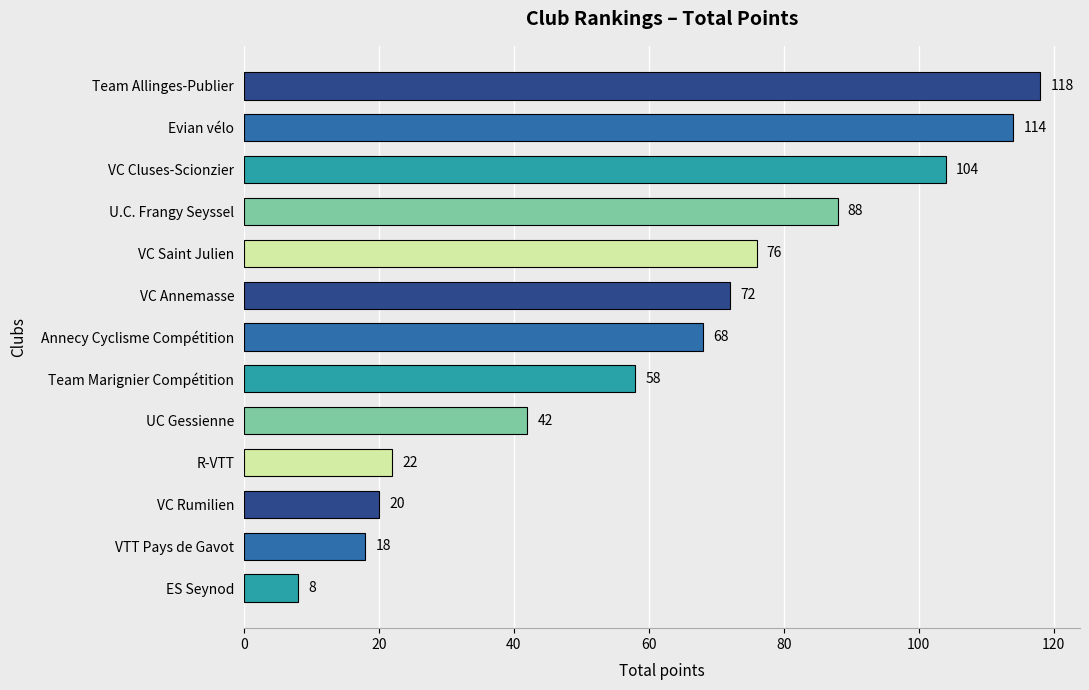

List the labels in order of value, largest first.

Team Allinges-Publier, Evian vélo, VC Cluses-Scionzier, U.C. Frangy Seyssel, VC Saint Julien, VC Annemasse, Annecy Cyclisme Compétition, Team Marignier Compétition, UC Gessienne, R-VTT, VC Rumilien, VTT Pays de Gavot, ES Seynod